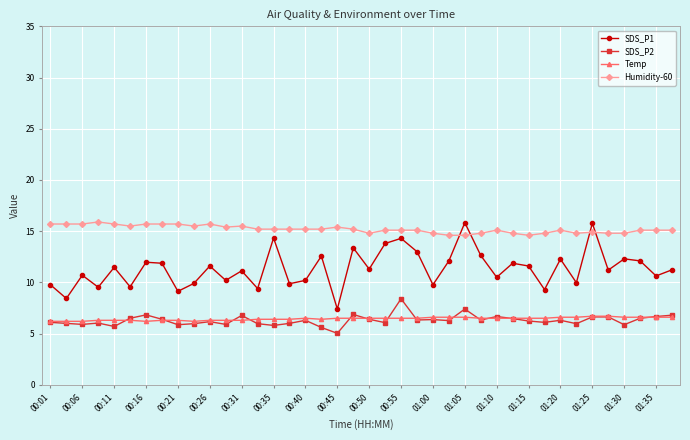

What is the value of the Temp point at the 3rd from the left?

6.2